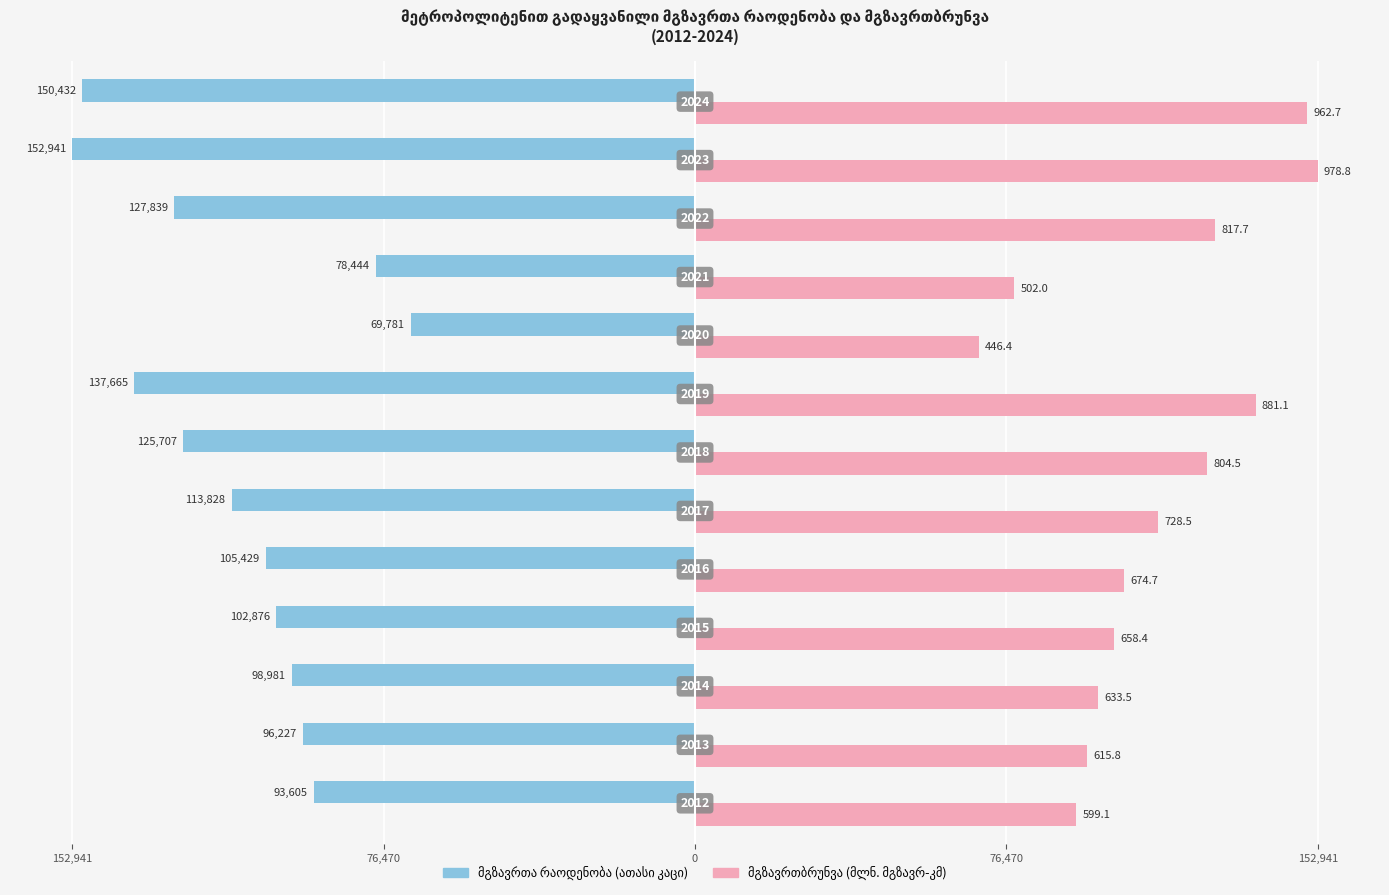

How many data points does each series have?

13